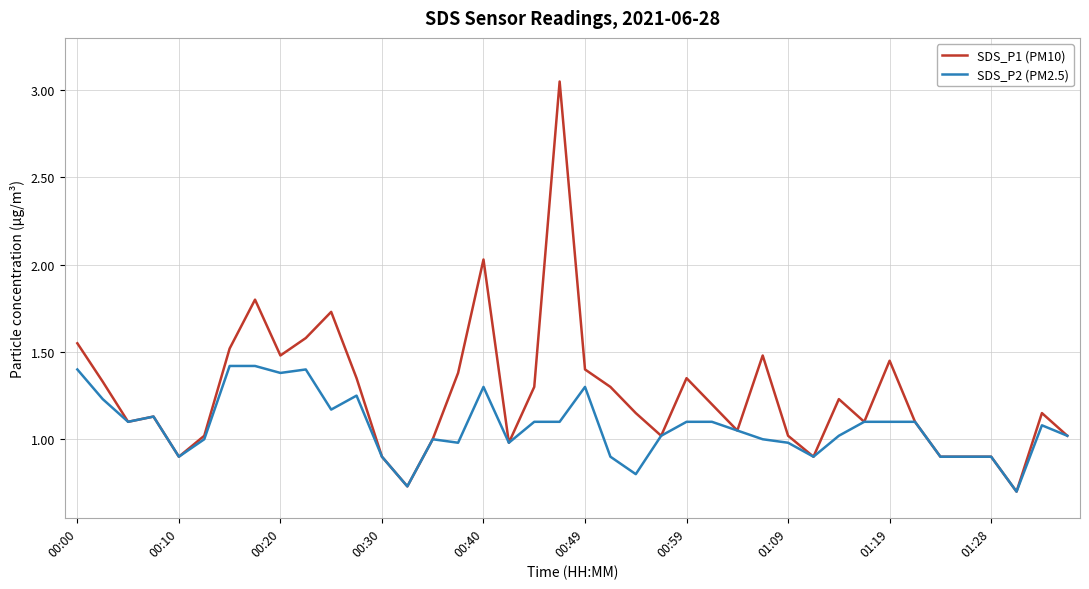

List the series in order of their overall mean, lowest first.

SDS_P2 (PM2.5), SDS_P1 (PM10)